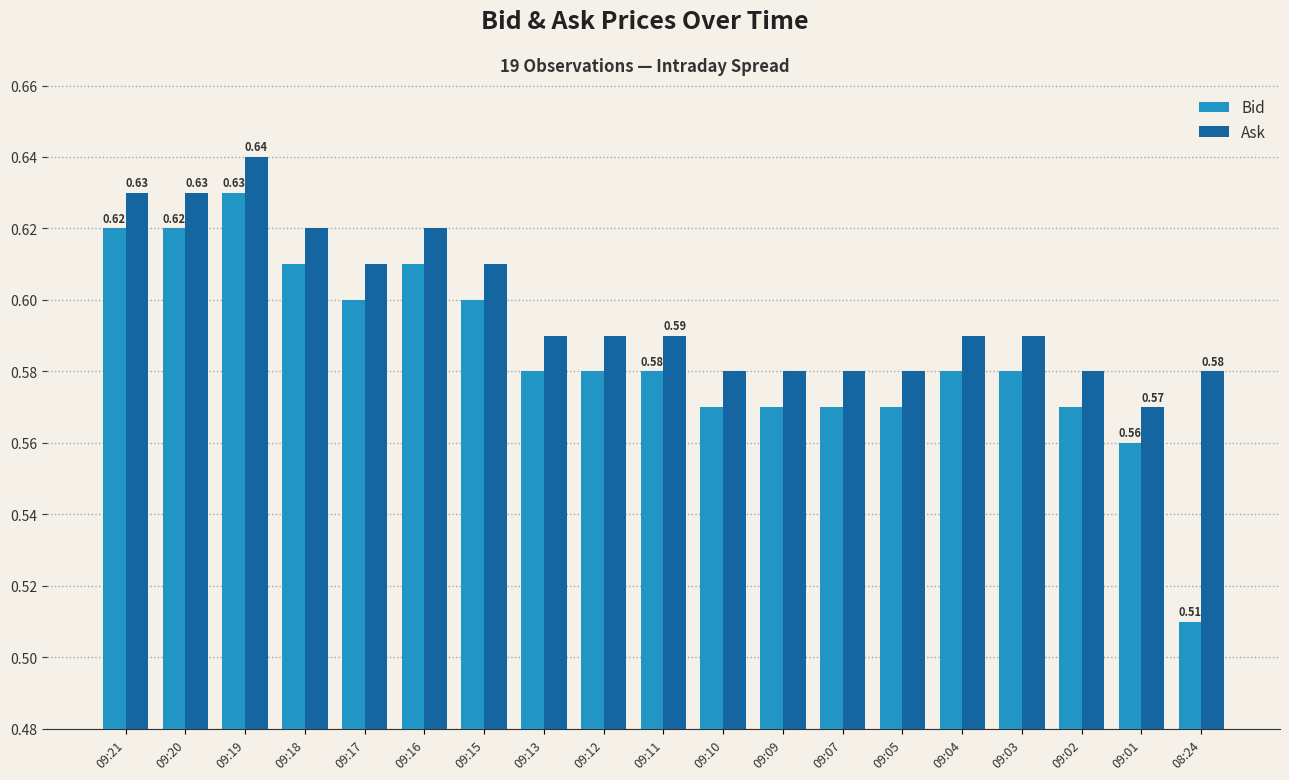

How many groups of bars are there?

19